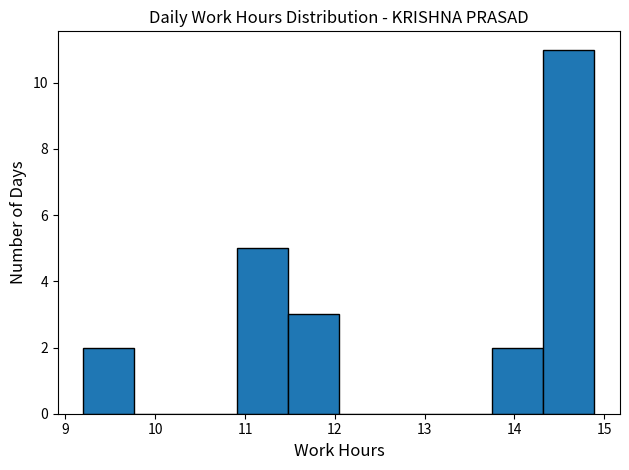

Reading left to right, list every bar in this chart as the range it spans on the x-axis followed by its height. Neither the bar edges nor the heights are printed on the chart, so give them approximately, as read against the axes.

9.2 to 9.8: 2
9.8 to 10.3: 0
10.3 to 10.9: 0
10.9 to 11.5: 5
11.5 to 12.0: 3
12.0 to 12.6: 0
12.6 to 13.2: 0
13.2 to 13.8: 0
13.8 to 14.3: 2
14.3 to 14.9: 11